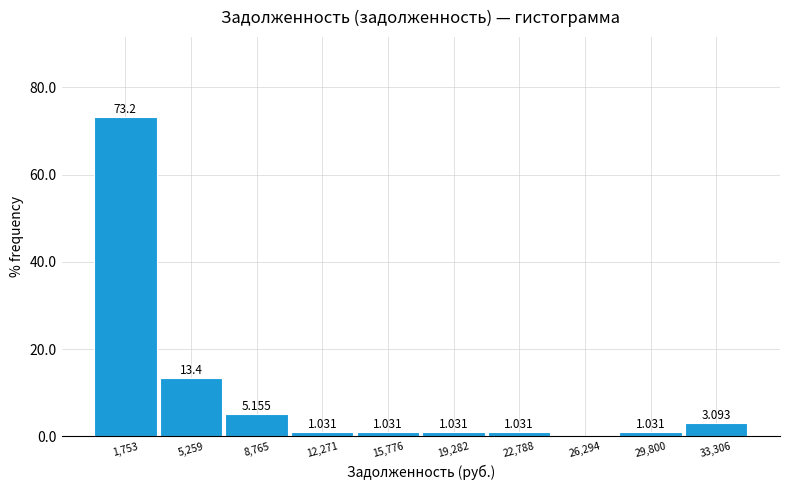

Over which range of the x-axis is the bar tallest?

0 to 3500